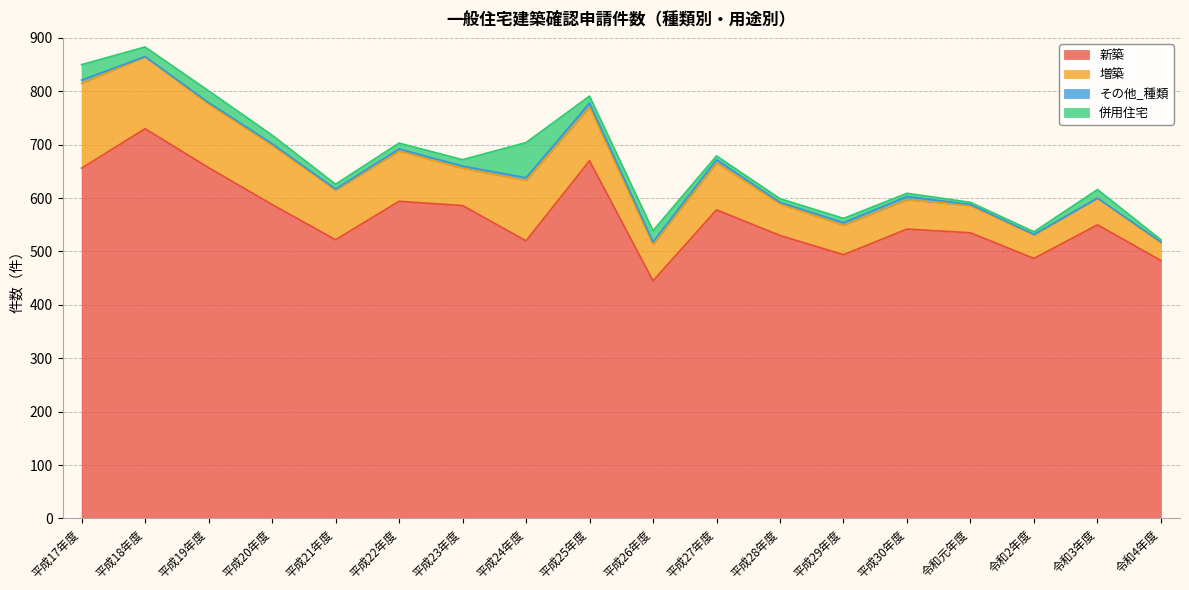

Count the number of categories in the chart.

18